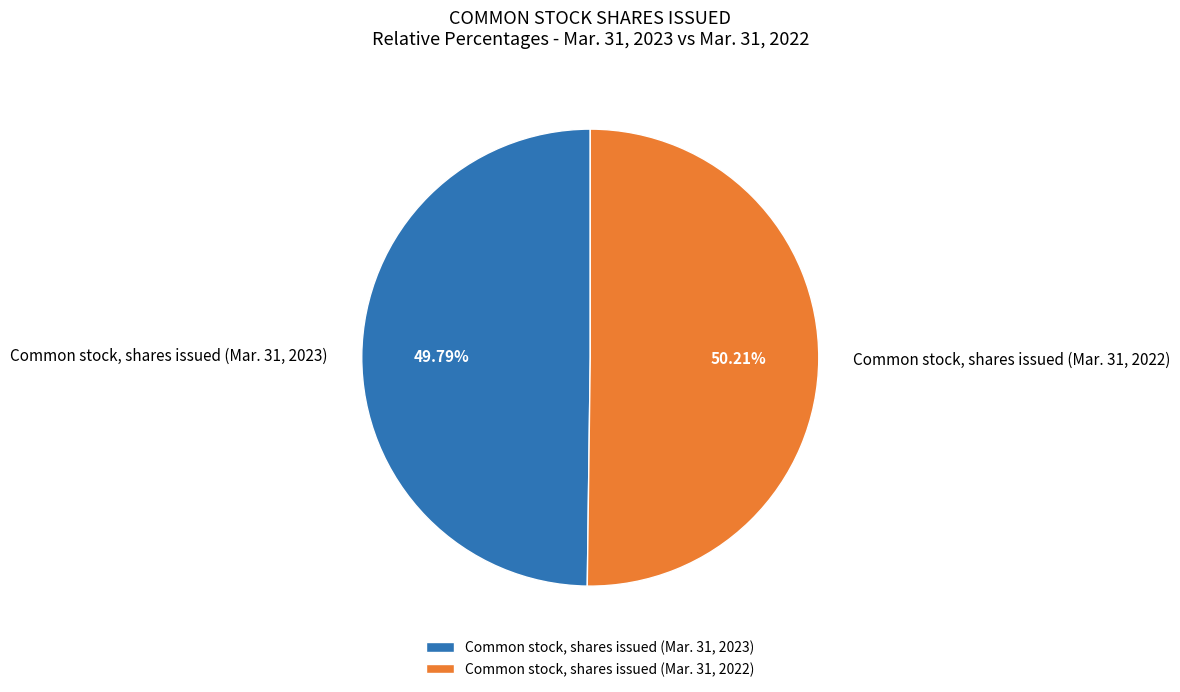

Is there a majority slice in this chart?

Yes